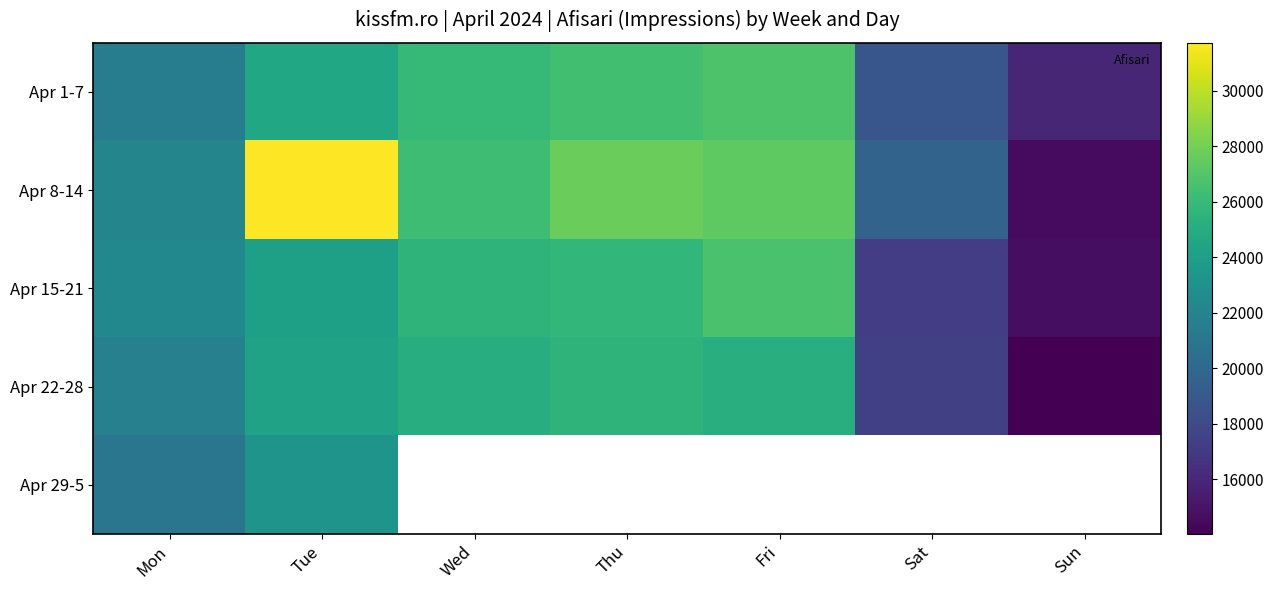

Where is Apr 29-5 nearest to the value 22083?

Mon